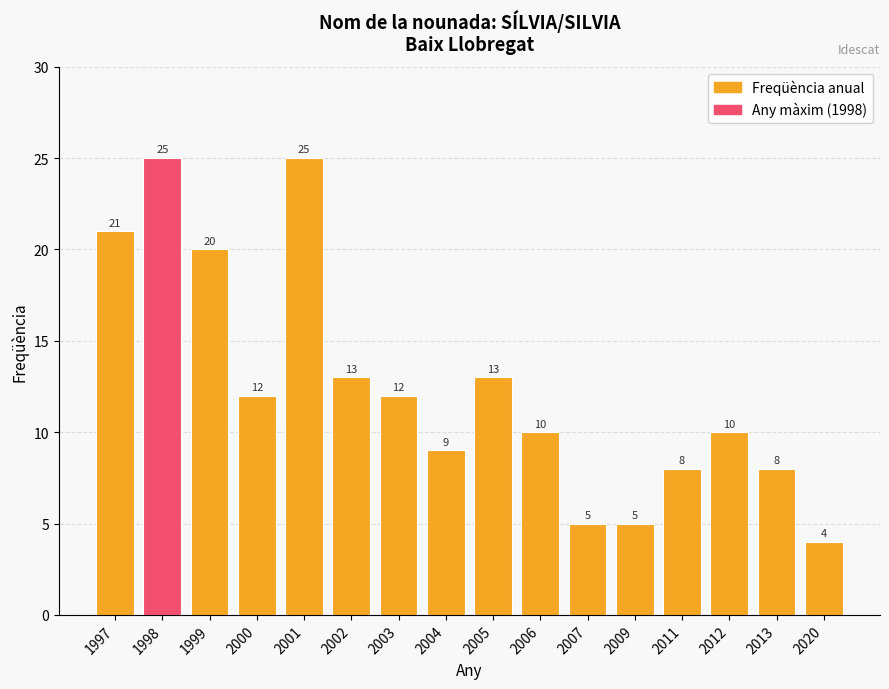

Reading left to right, transcribe all the data shown in this chart.

21	25	20	12	25	13	12	9	13	10	5	5	8	10	8	4